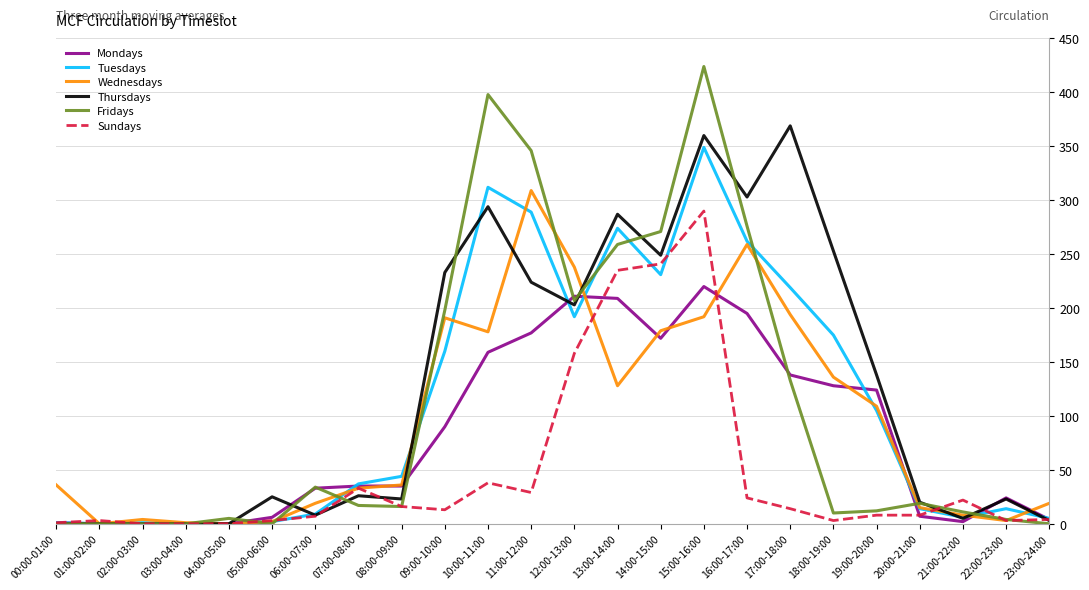

Does the chart display data point markers on the line(s)?

No